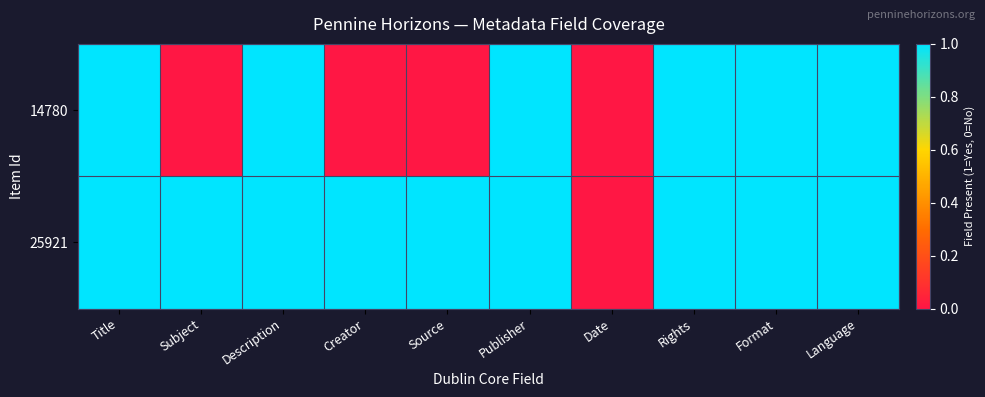

Which series has the largest total across all categories?

25921